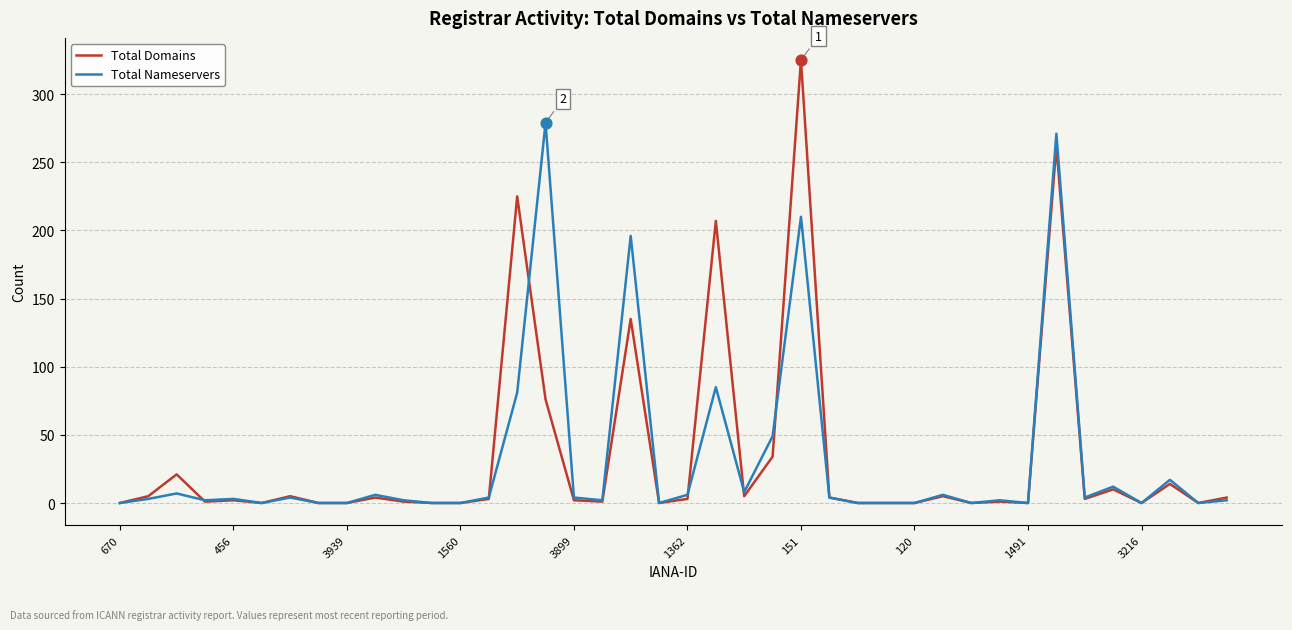

Which series has the largest range (max minus min)?

Total Domains